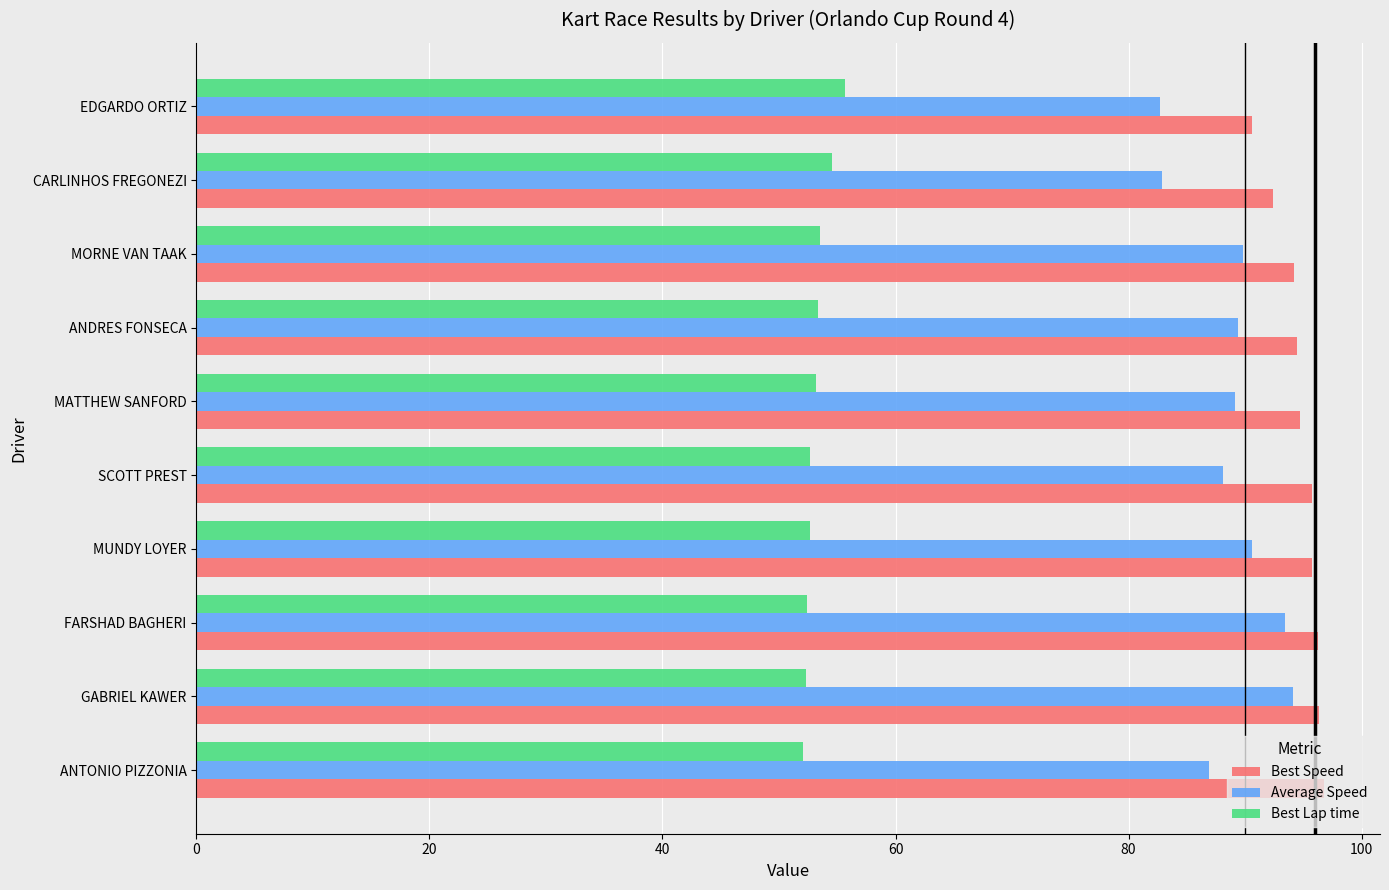

How many categories are shown in the chart?

10